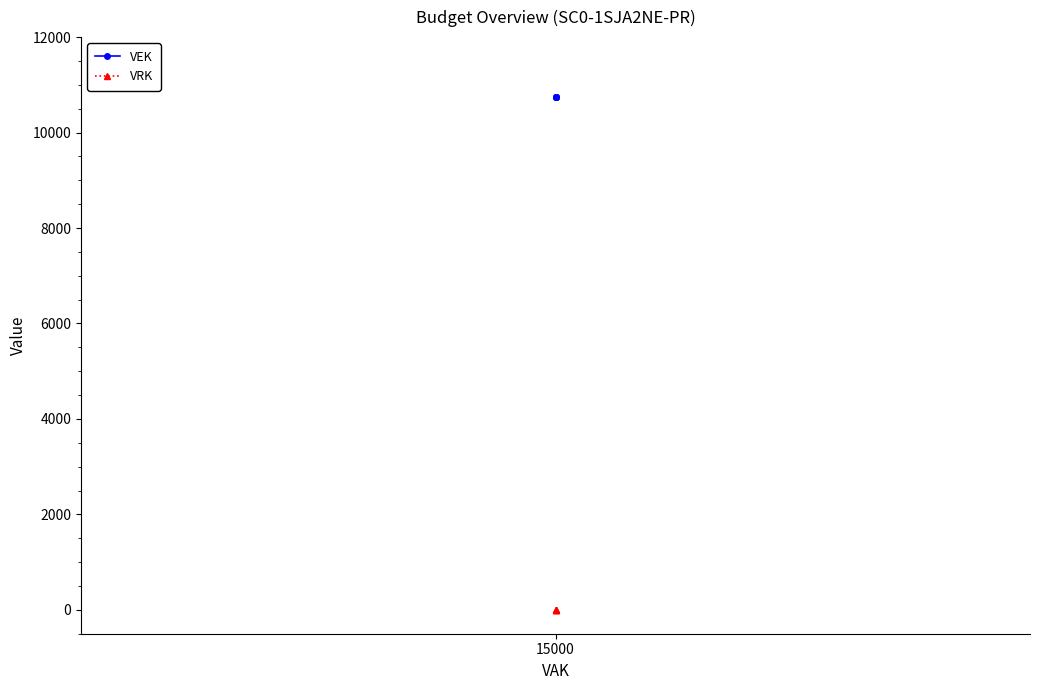

Where is VEK nearest to the value 10750?

15000